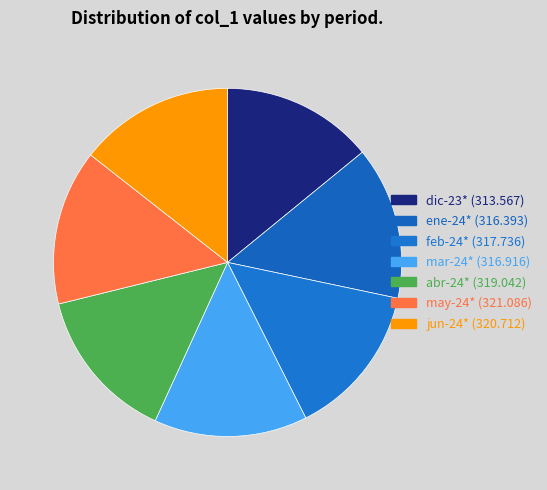

To the nearest percent, what percentage of the pie is feb-24*?

14%